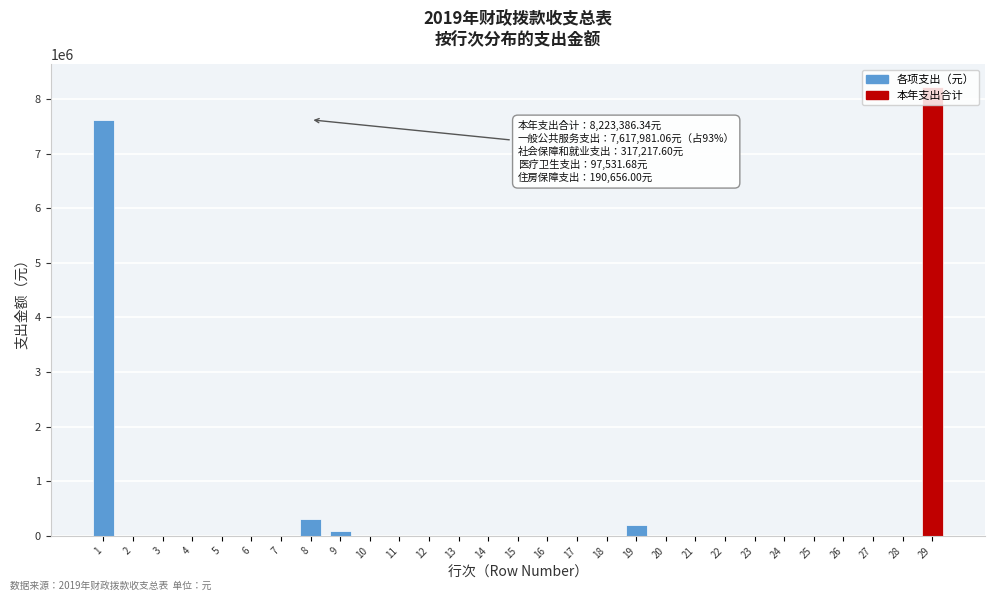

Is it true that the value at 2 is 0.0?

True